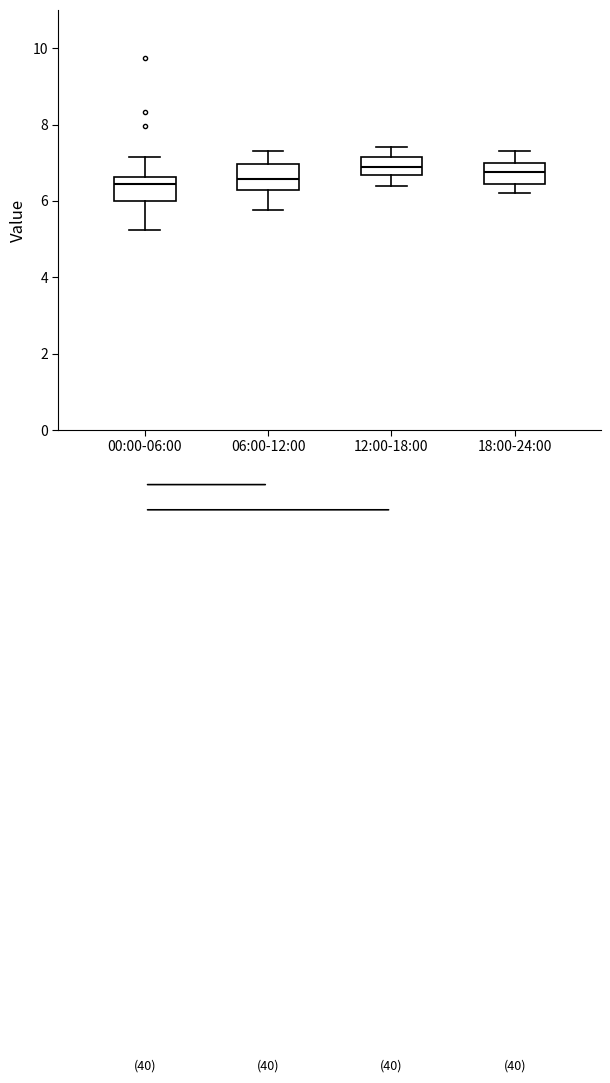

Reading left to right, read every box against the y-axis: the position of its median line, the range the box covers, and the ends of its whiskers. The values are not printed on the chart, so give them approximately, as read against the axis.

00:00-06:00: median 6.4, box 6.0 to 6.6, whiskers 5.2 to 7.2
06:00-12:00: median 6.6, box 6.2 to 7.0, whiskers 5.8 to 7.4
12:00-18:00: median 7.0, box 6.6 to 7.2, whiskers 6.4 to 7.4
18:00-24:00: median 6.8, box 6.4 to 7.0, whiskers 6.2 to 7.4